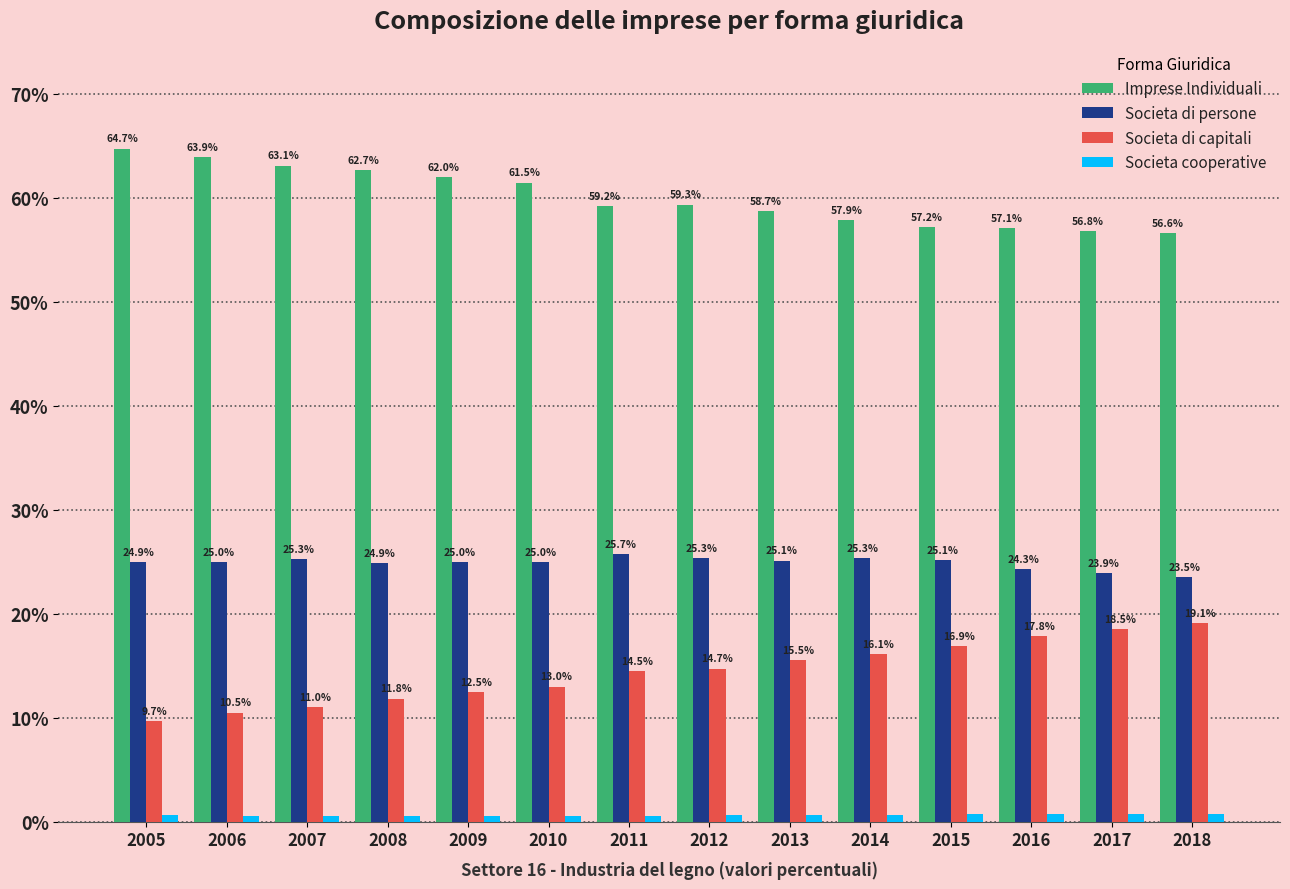

Which label corresponds to the largest value in the chart?

2005